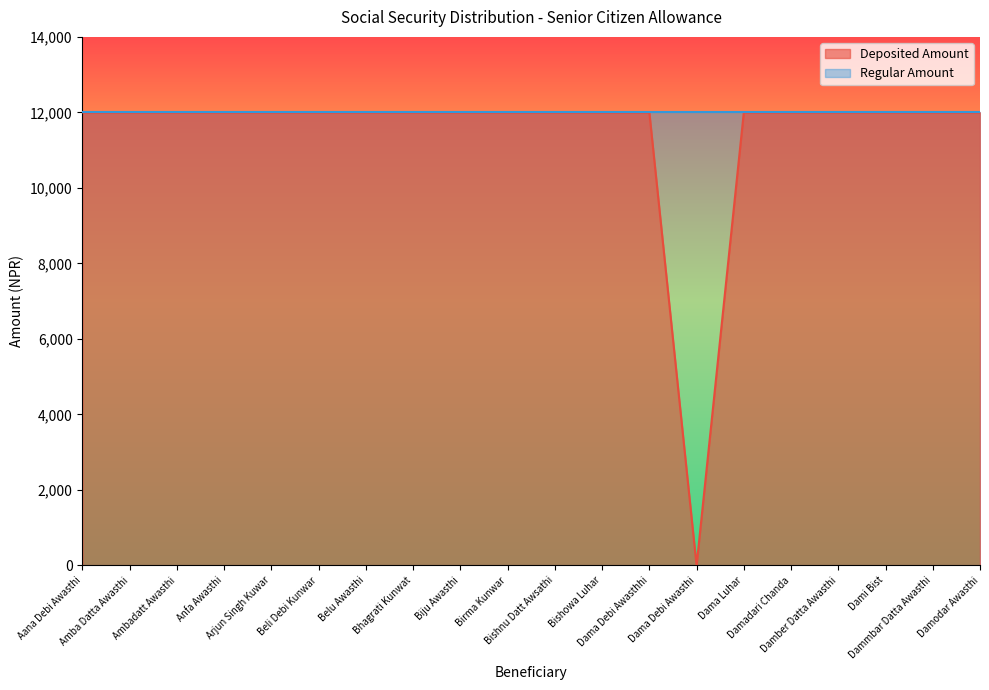

Reading right to left, extract all data points from this chart.

12000	12000	12000	12000	12000	12000	0	12000	12000	12000	12000	12000	12000	12000	12000	12000	12000	12000	12000	12000